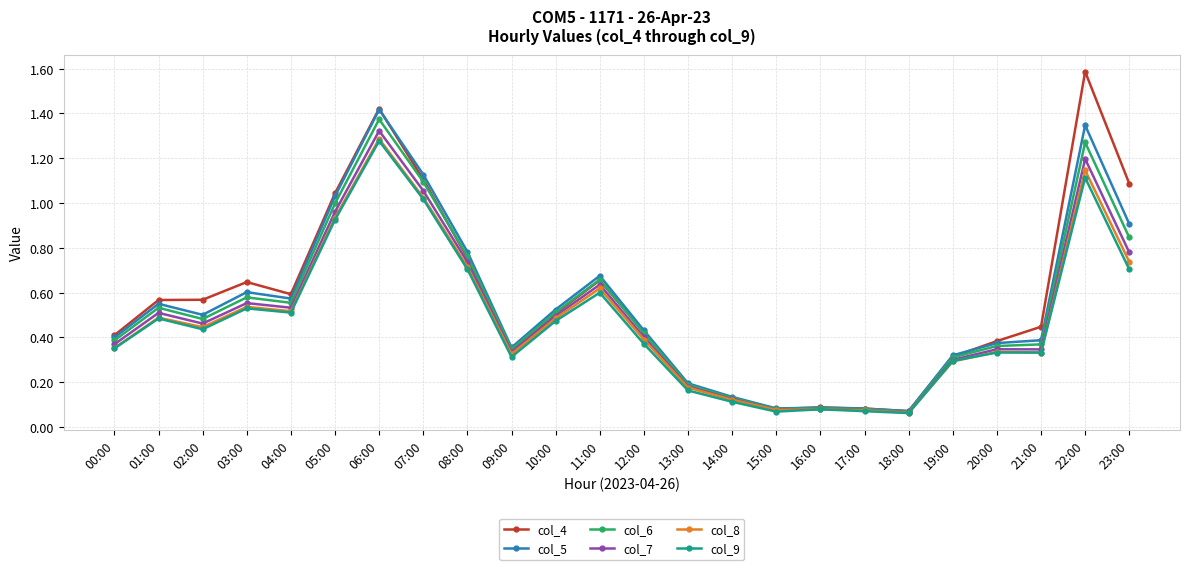

What position from the left is 10:00?

11